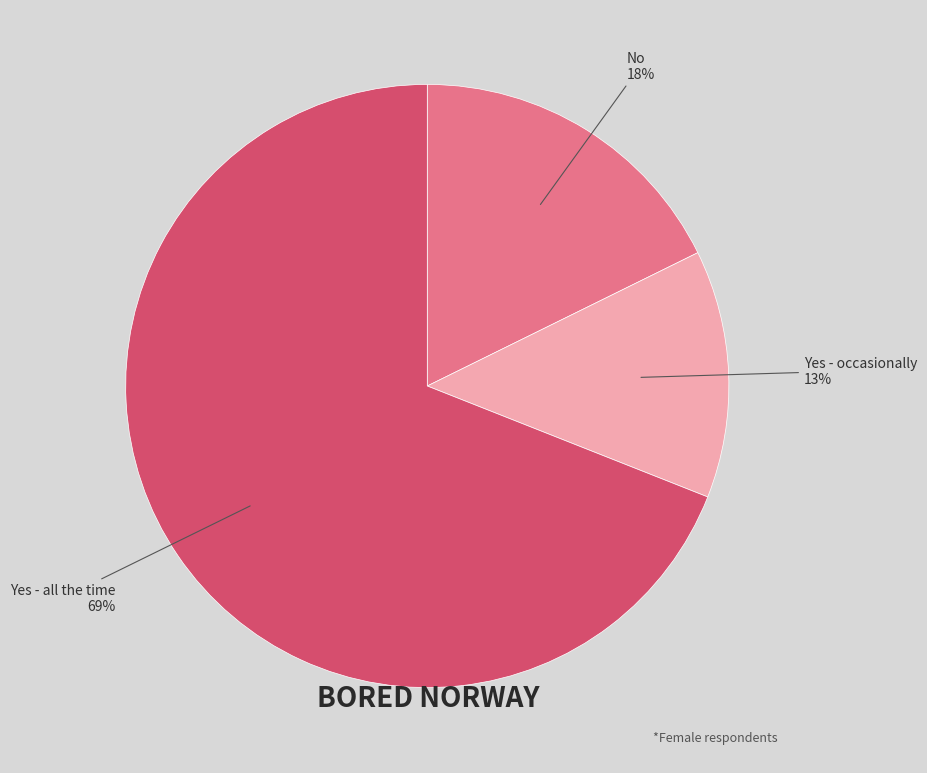

Is there any slice that represents more than half of the pie?

Yes